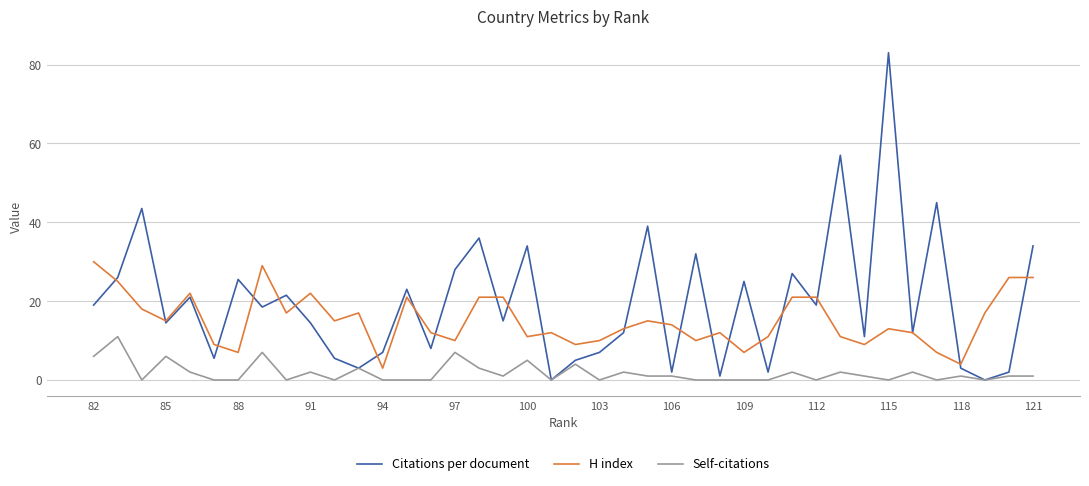

True or false: H index has more than 2 interior local peaks.

True